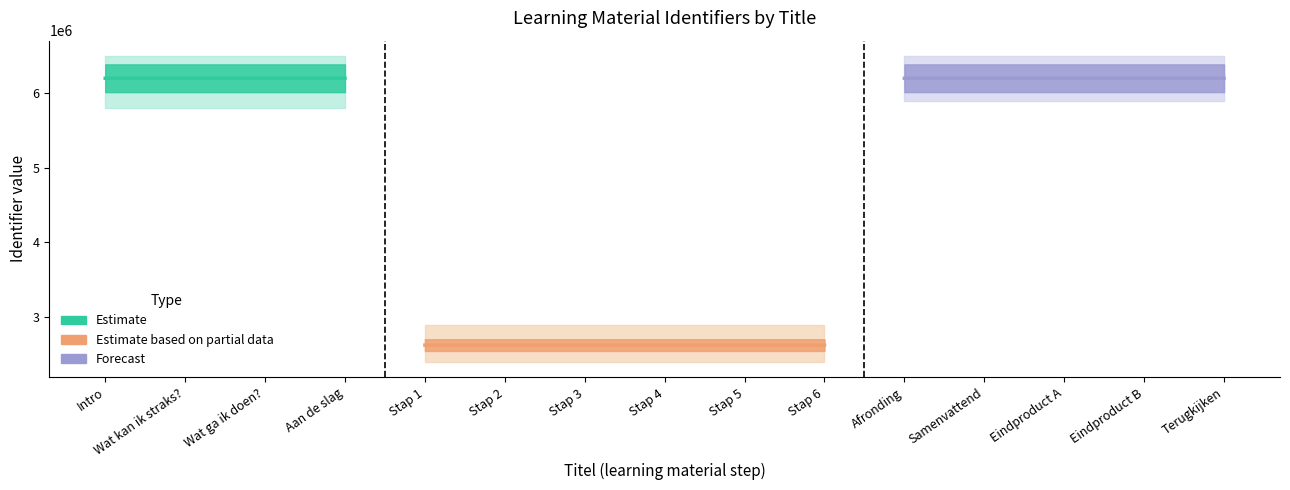

Reading right to left, list all the values displayed in this chart.

6201163	6201160	6201158	6201156	6201155	2624445	2624439	2624434	2624431	2624427	2624424	6201147	6201145	6201144	6201143